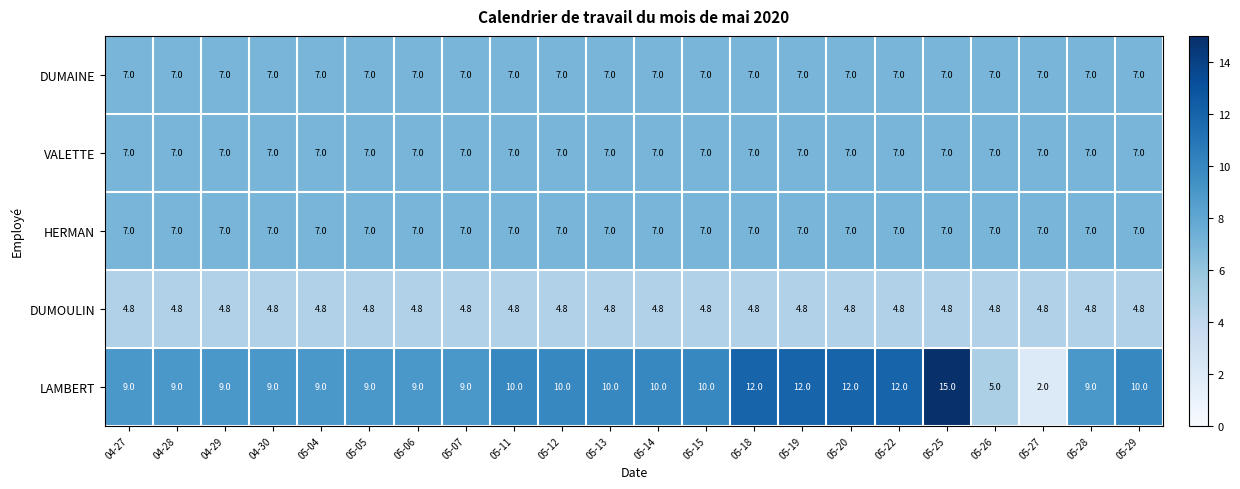

What is the average value of the DUMAINE series?

7.0